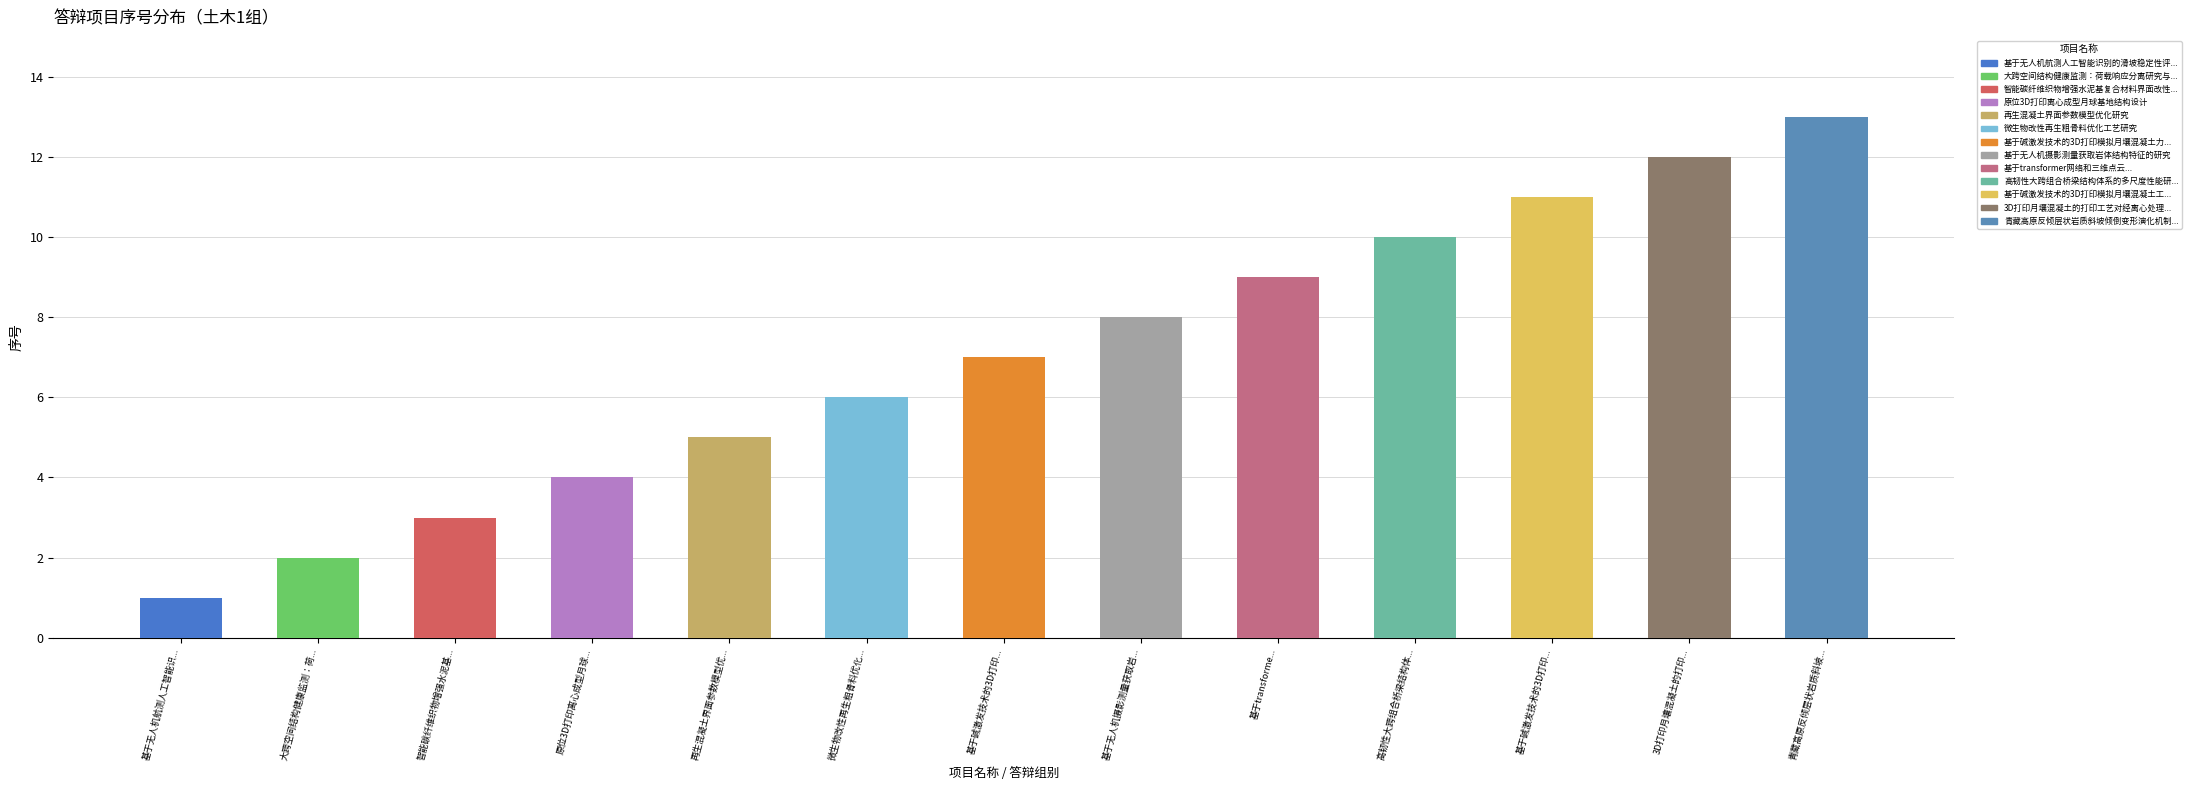

How many data points are less than 7?

6